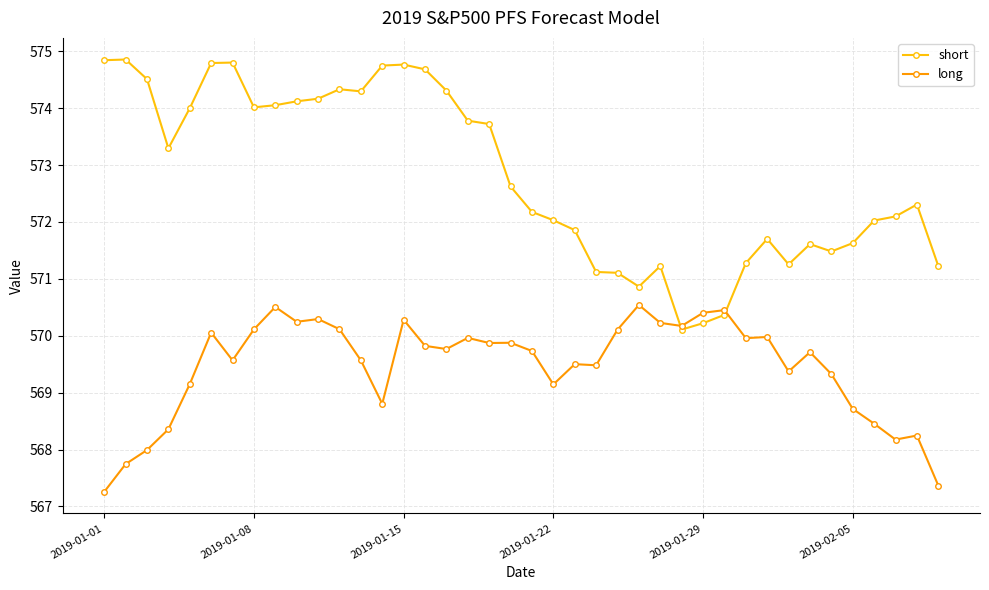

What is the maximum value for short?

574.9